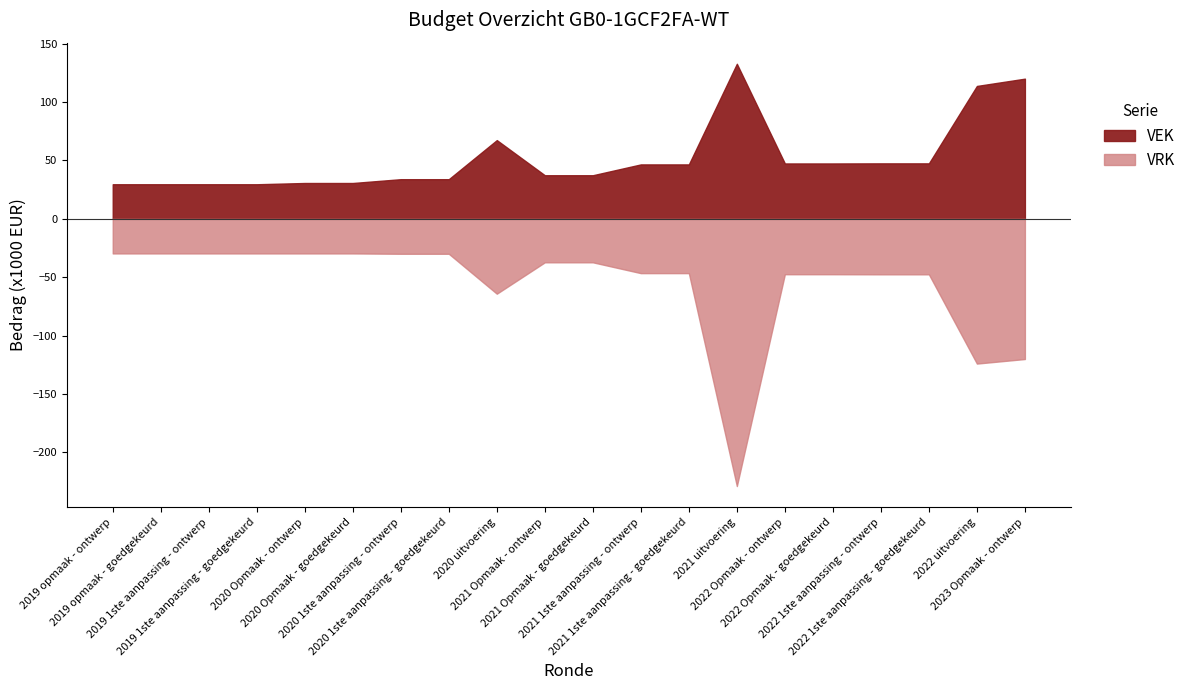

What are all the series names shown in the legend?

VEK, VRK